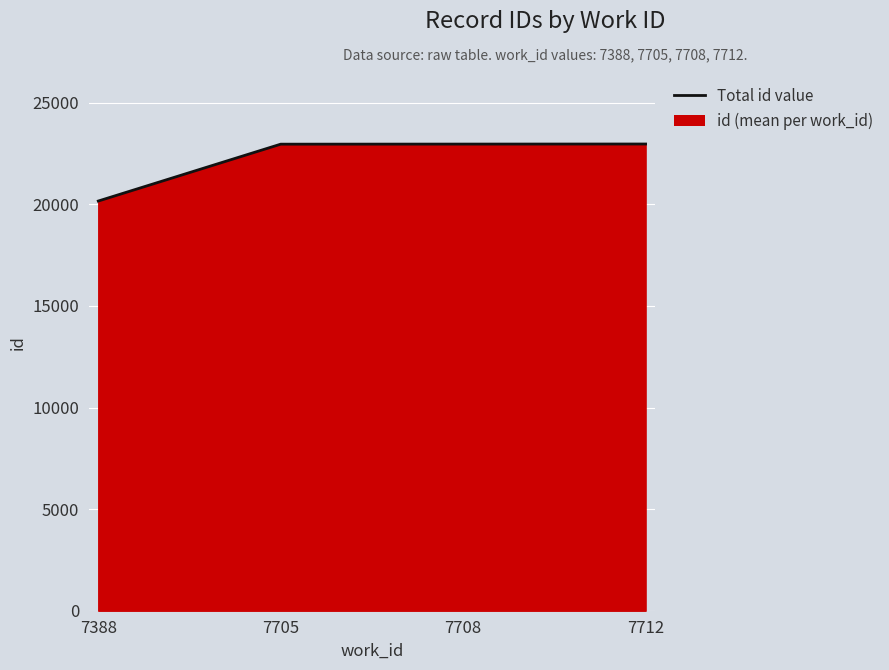

The value at 7388 is 20160.5. True or false?

True